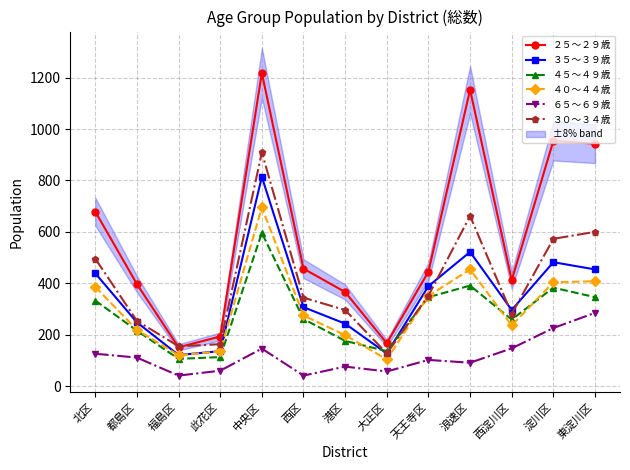

At which category does ６５～６９歳 reach its first local peak?

中央区